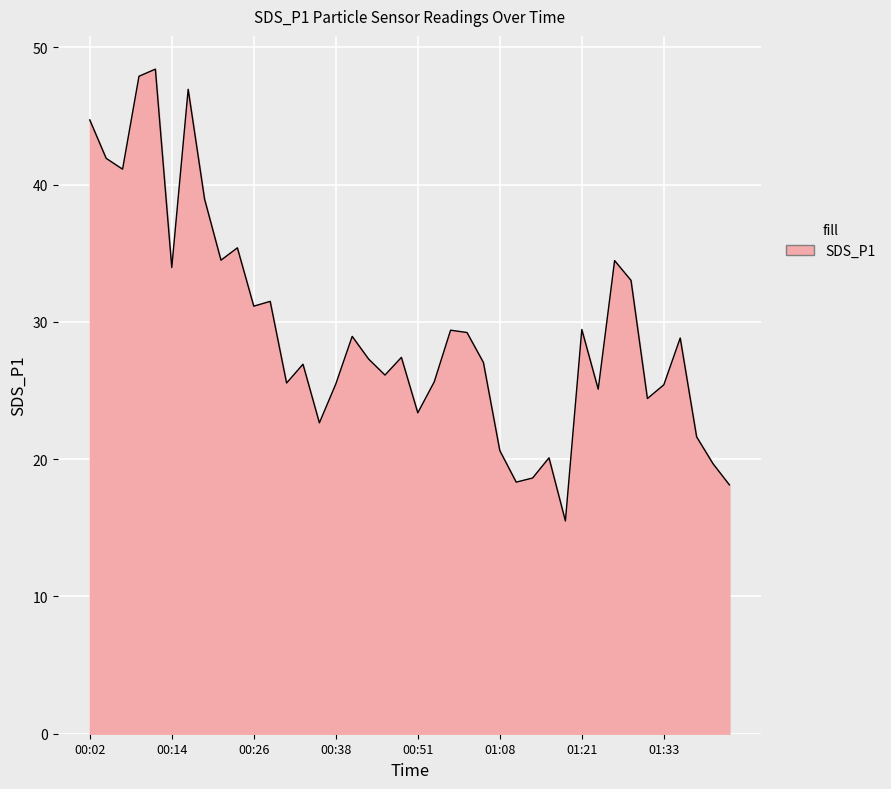

What is the greatest value displayed?

48.4